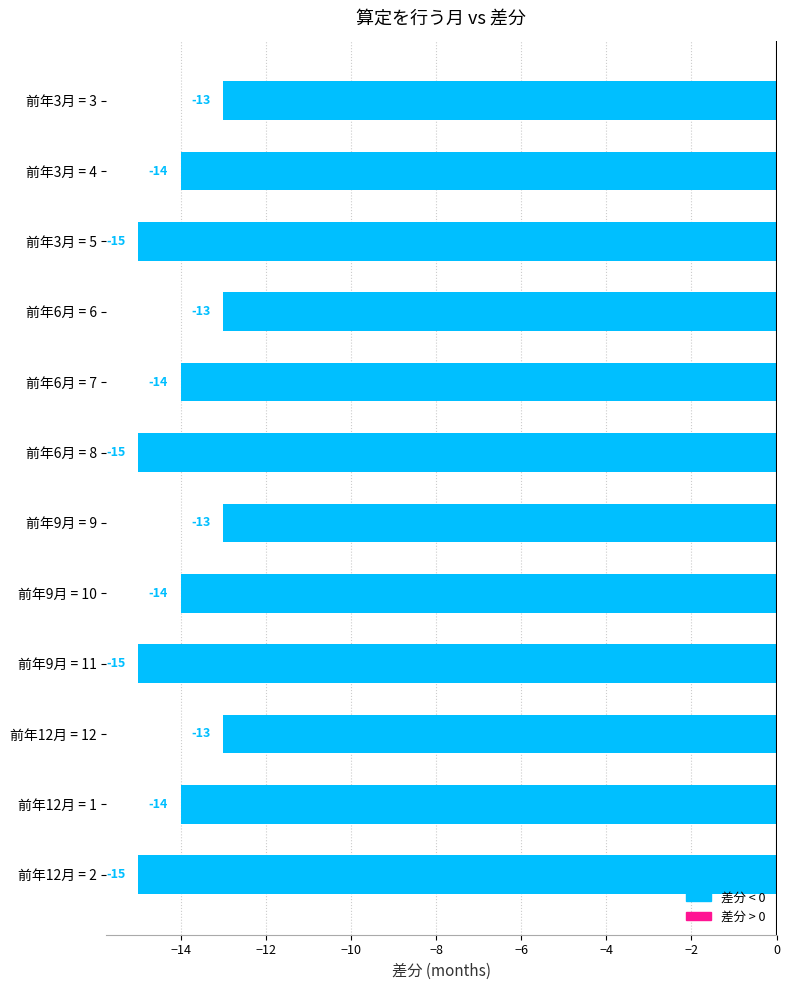

What is the sum of all values?

-168